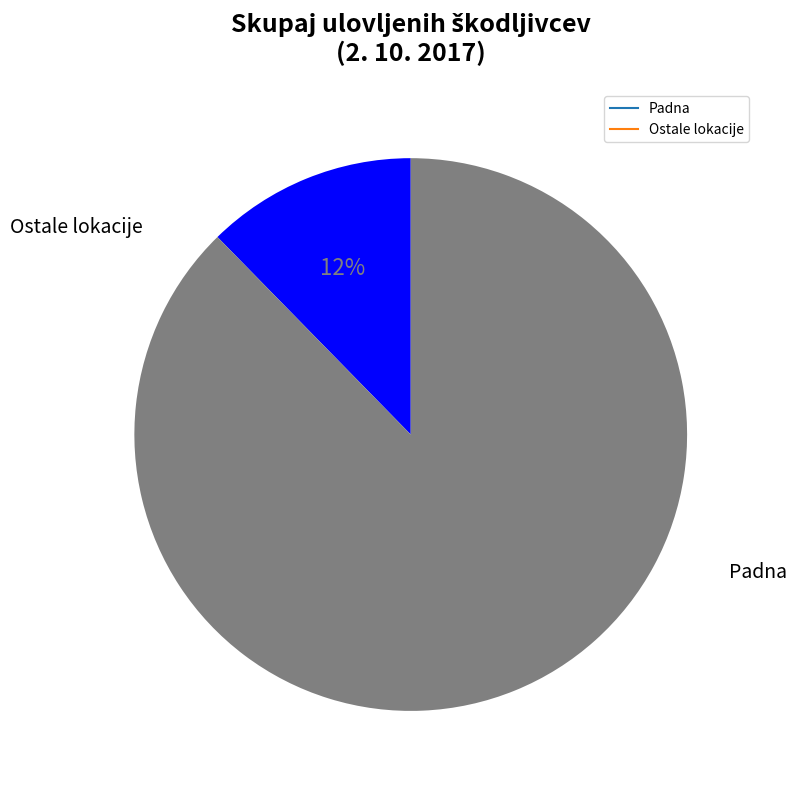

Does any single category account for the majority?

Yes